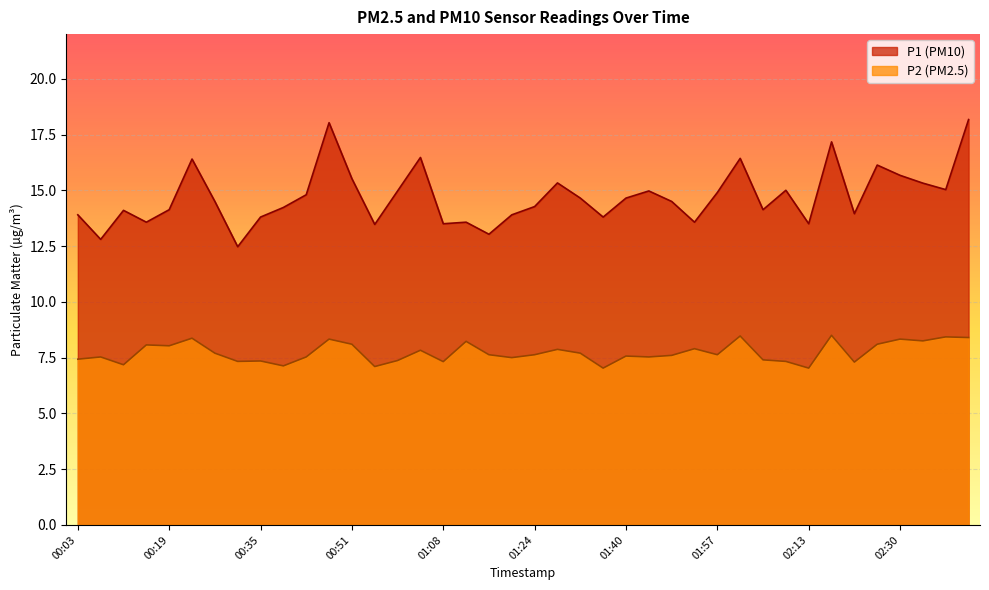

The P1 series shows 15.0 at 01:44. True or false?

True